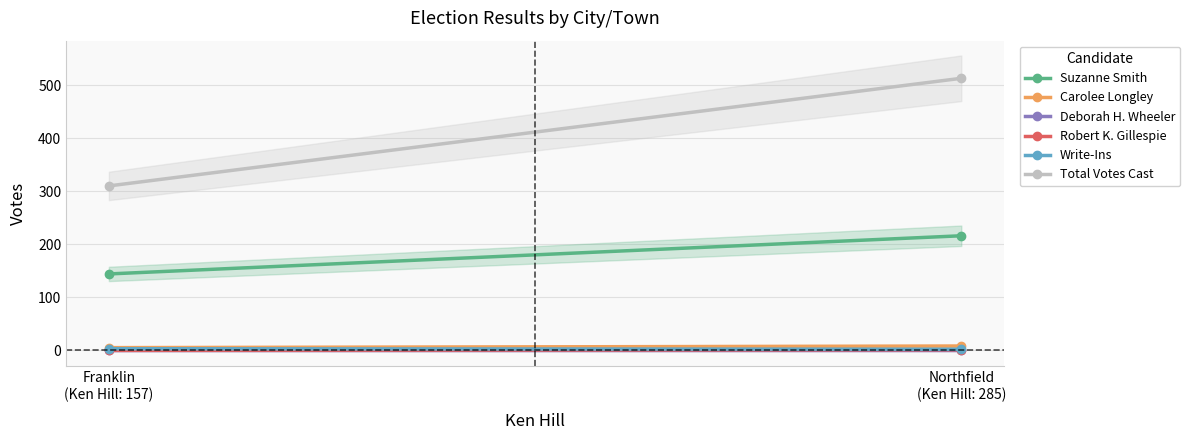

What is the difference between the maximum and minimum values in the Carolee Longley series?

3